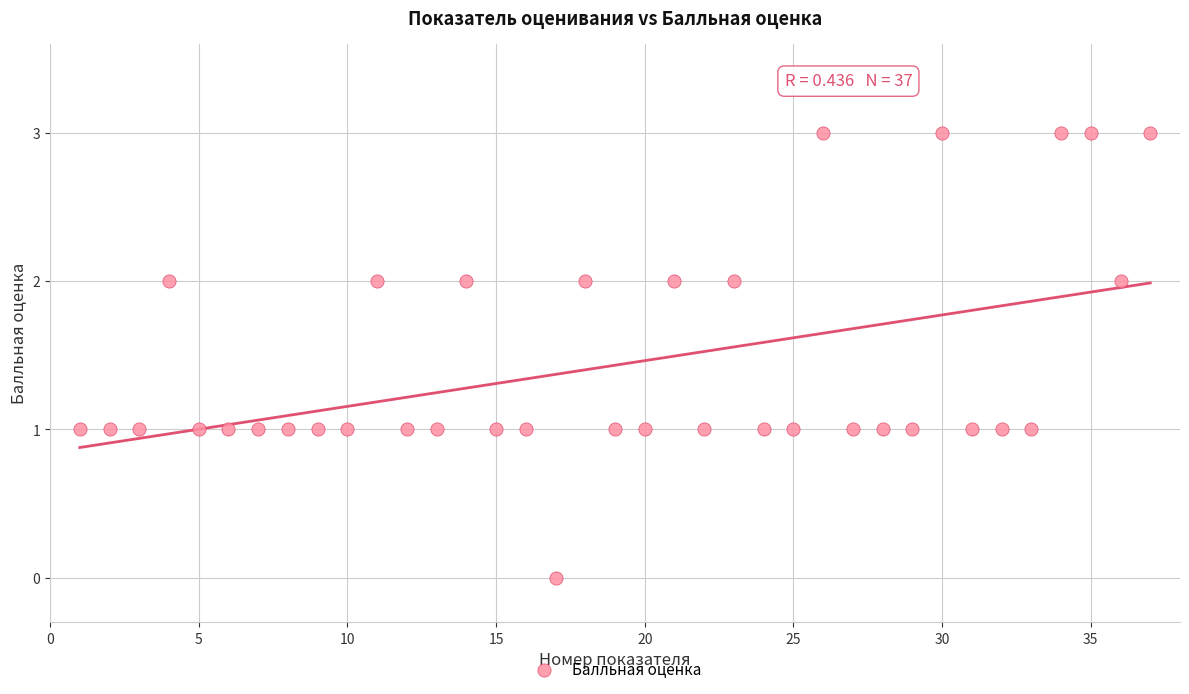

What is the range of X values (max minus min)?

36